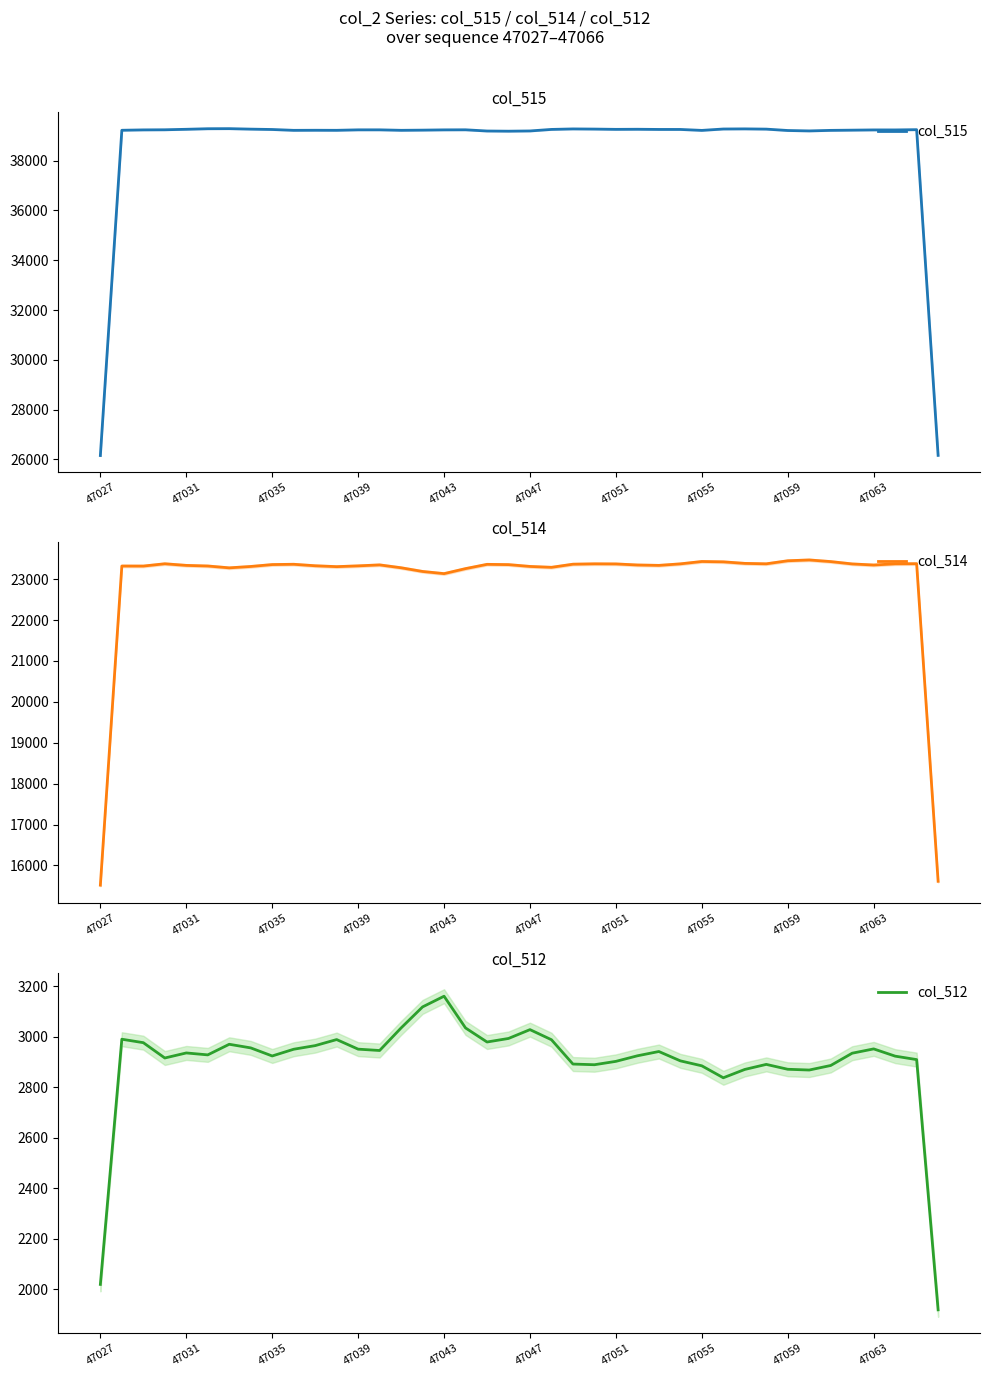

The value of col_512 at 47043 is 3161.0. True or false?

True